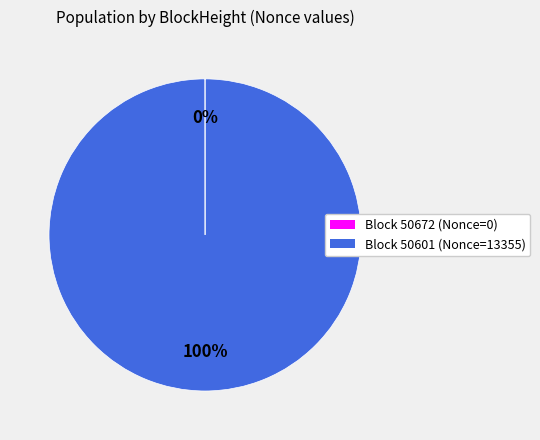

Does any single category account for the majority?

Yes